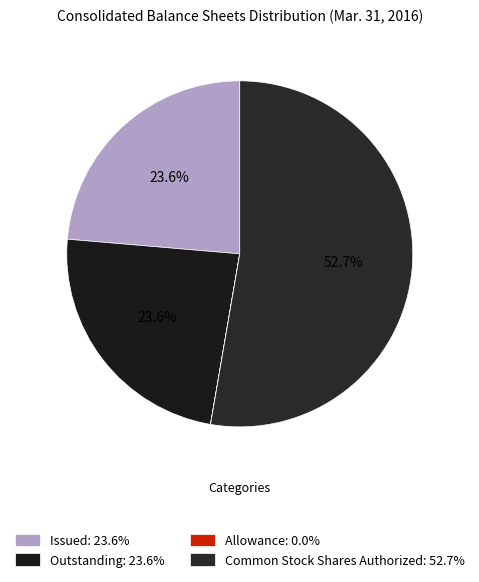

The Outstanding slice represents 12% of the pie. True or false?

False